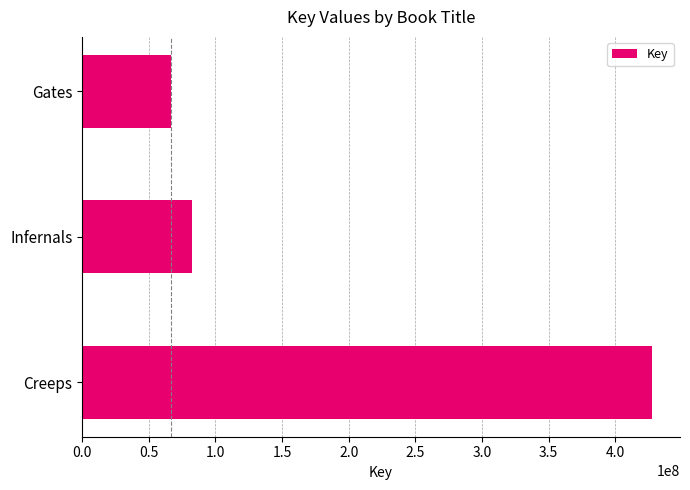

Does the chart contain any negative values?

No